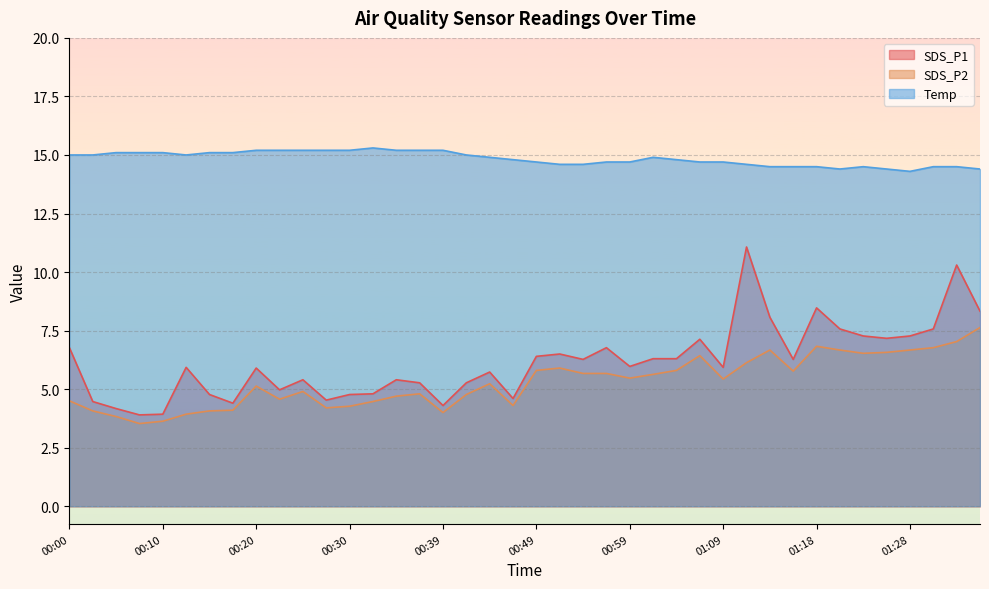

Which category has the lowest value across all series?

00:08